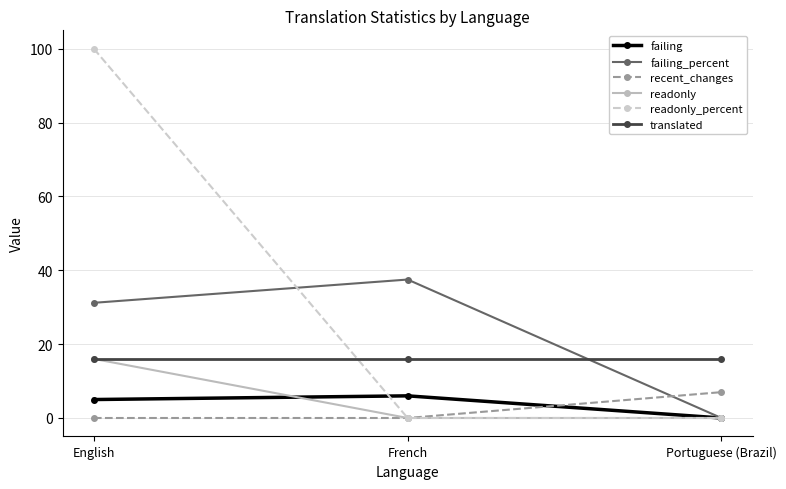

How many series are shown in this chart?

6